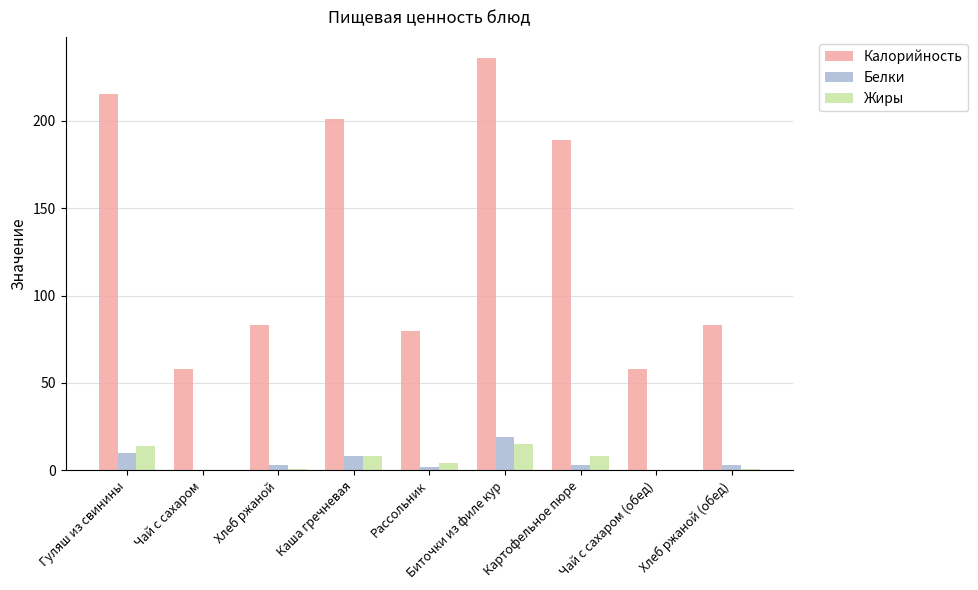

At which label does Белки first exceed 3?

Гуляш из свинины